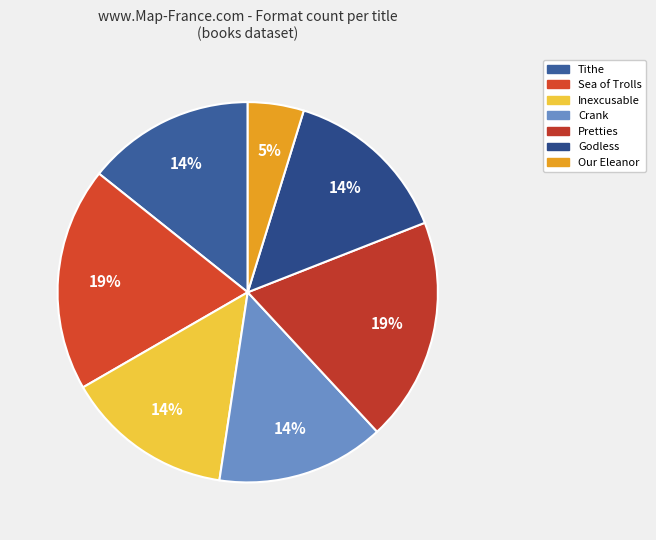

What percentage is the Sea of Trolls slice, to the nearest percent?

19%